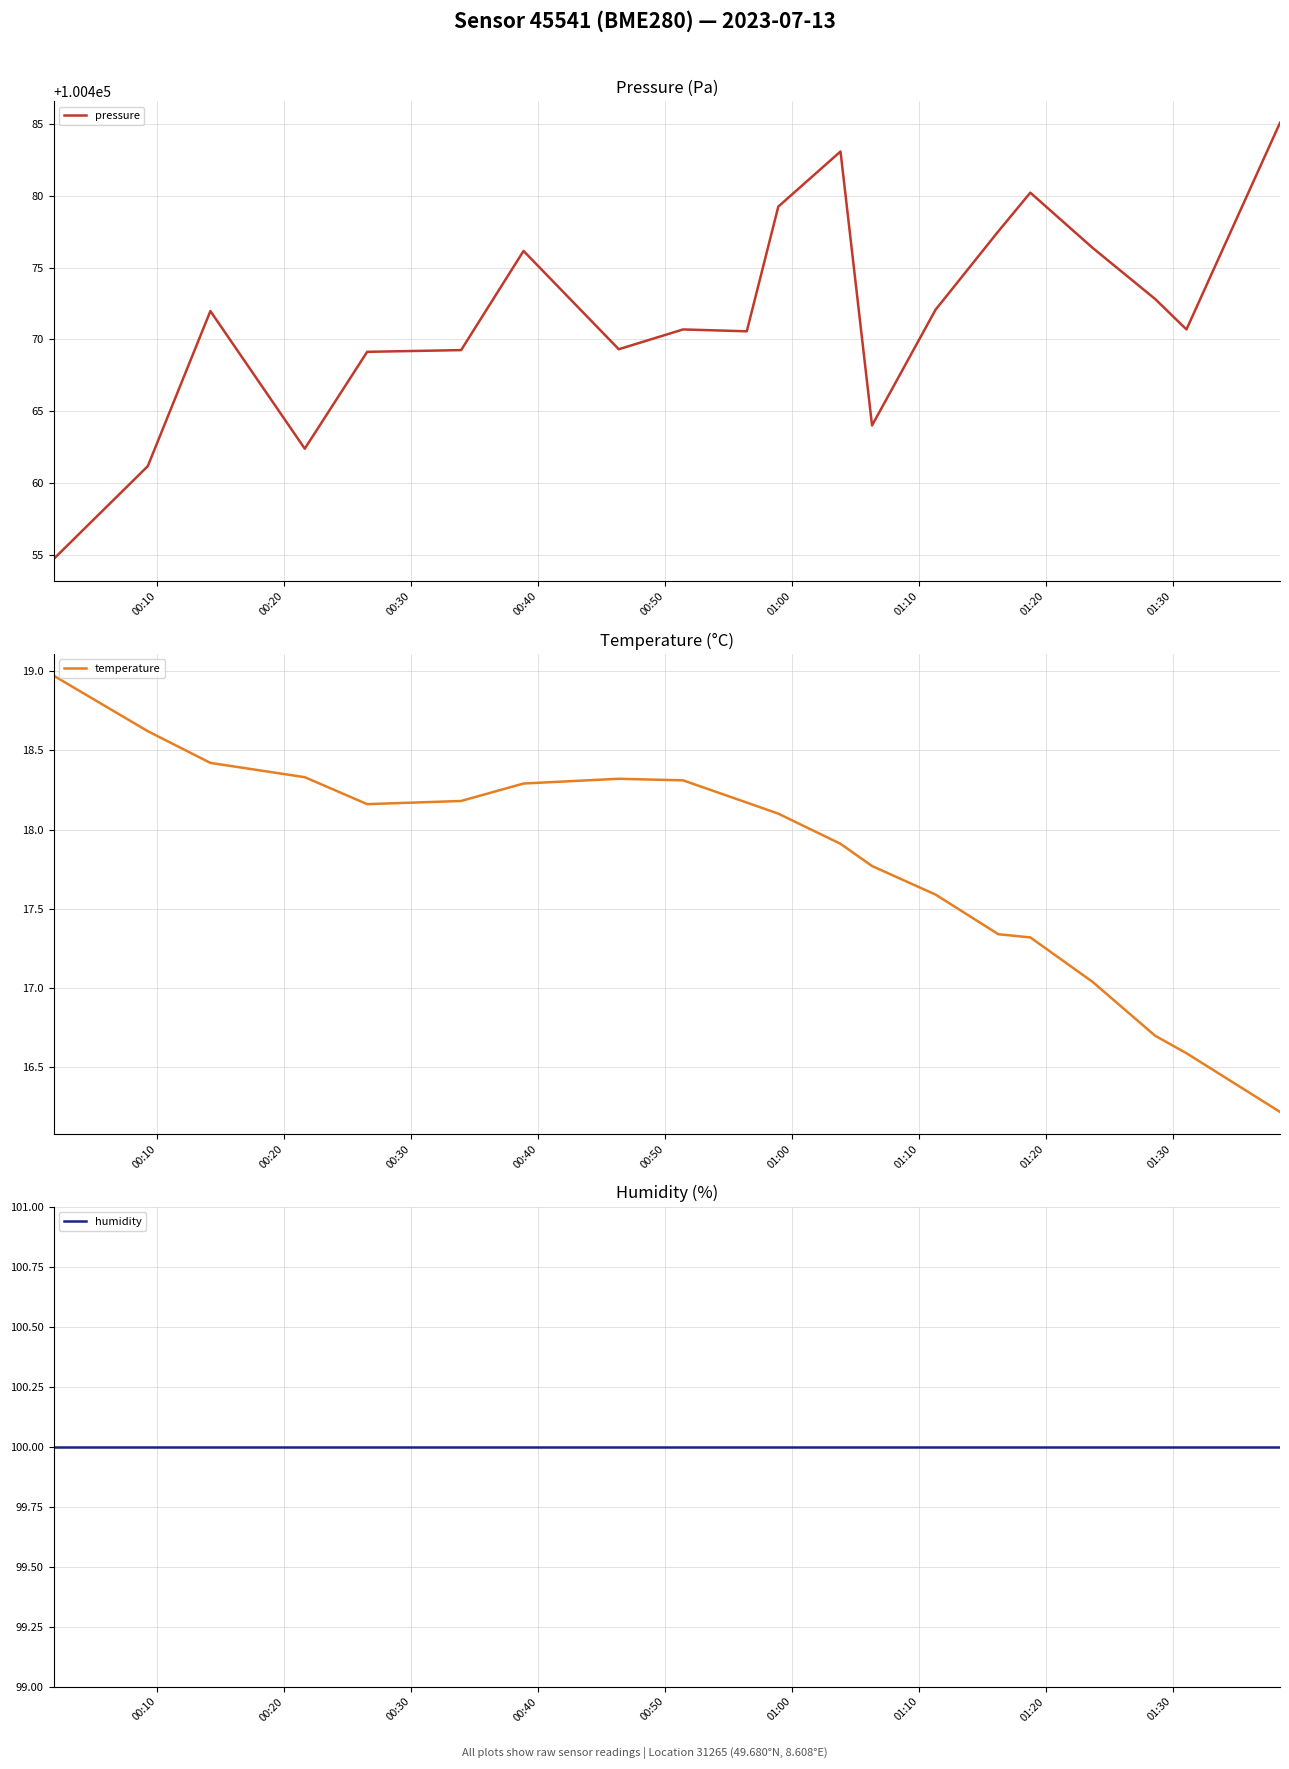

What is the maximum value for pressure?

100485.1